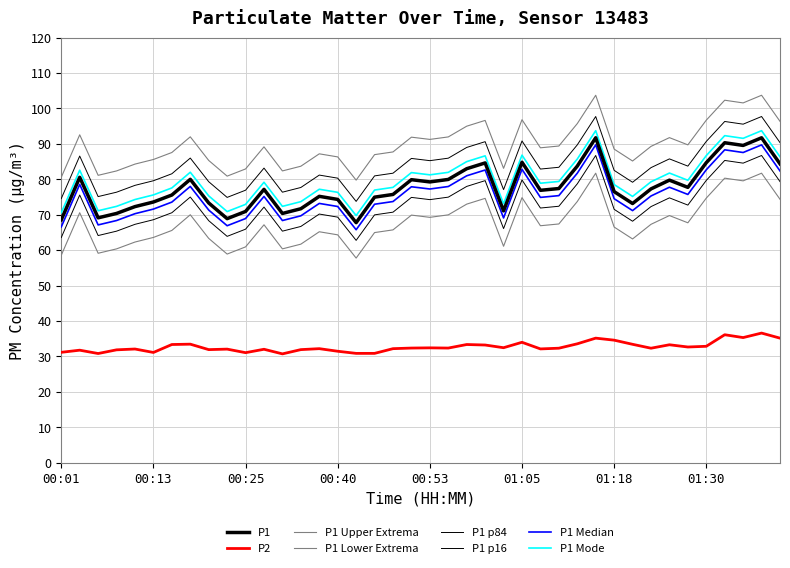

At which category does P1 reach its first local peak?

00:03